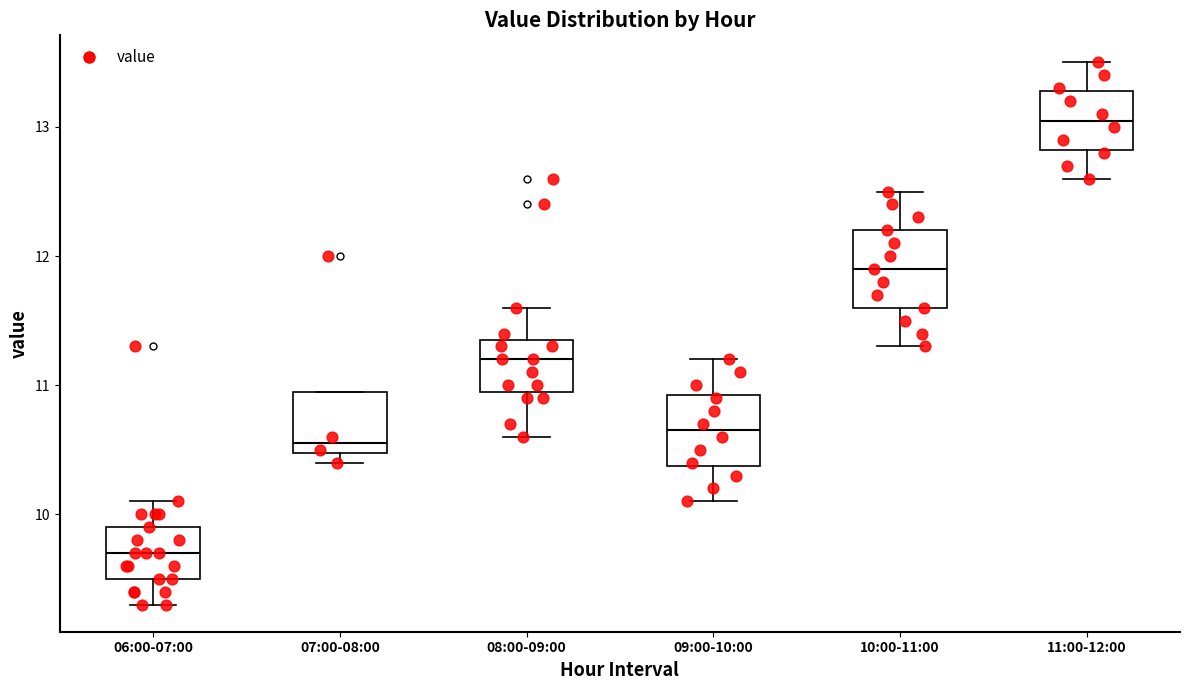

Reading left to right, transcribe this box plot: for each box, give where its median line is, the range the box spans, and where its two whiskers end, as read against the y-axis. The values are not printed on the chart, so give them approximately, as read against the axis.

06:00-07:00: median 9.7, box 9.5 to 9.9, whiskers 9.3 to 10.1
07:00-08:00: median 10.6, box 10.5 to 11.0, whiskers 10.4 to 11.0
08:00-09:00: median 11.2, box 11.0 to 11.4, whiskers 10.6 to 11.6
09:00-10:00: median 10.7, box 10.4 to 10.9, whiskers 10.1 to 11.2
10:00-11:00: median 11.9, box 11.6 to 12.2, whiskers 11.3 to 12.5
11:00-12:00: median 13.1, box 12.8 to 13.3, whiskers 12.6 to 13.5